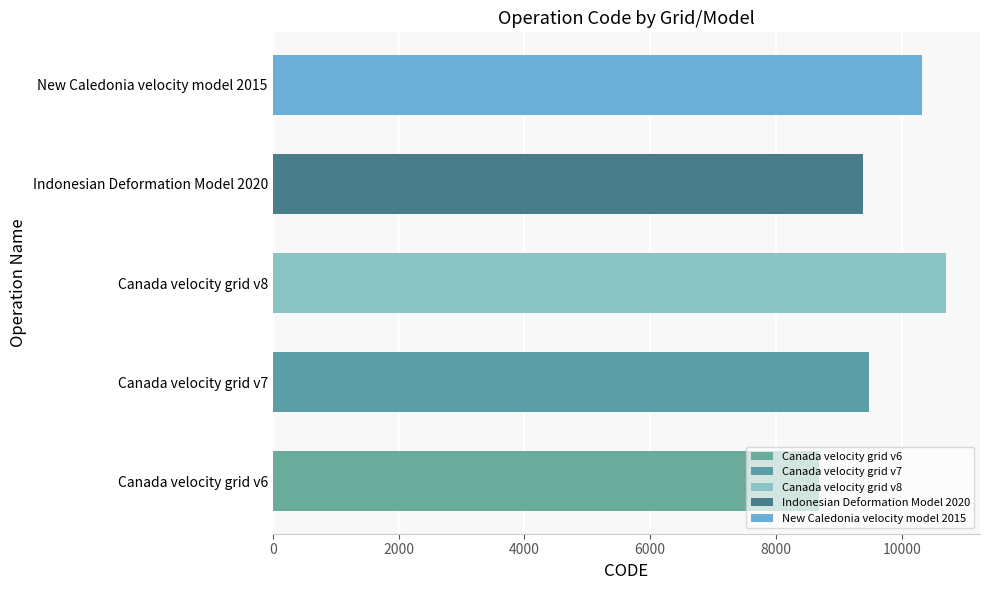

What is the sum of all values?

48564